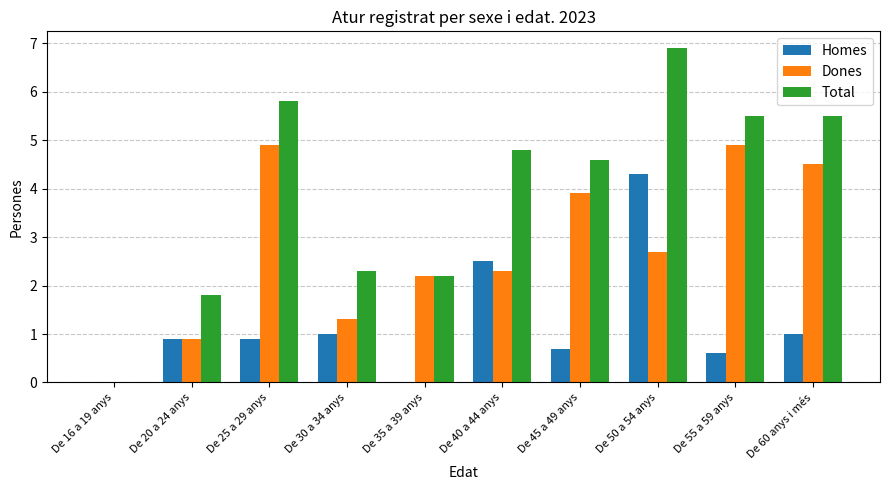

What value does the Total series have at De 20 a 24 anys?

1.8